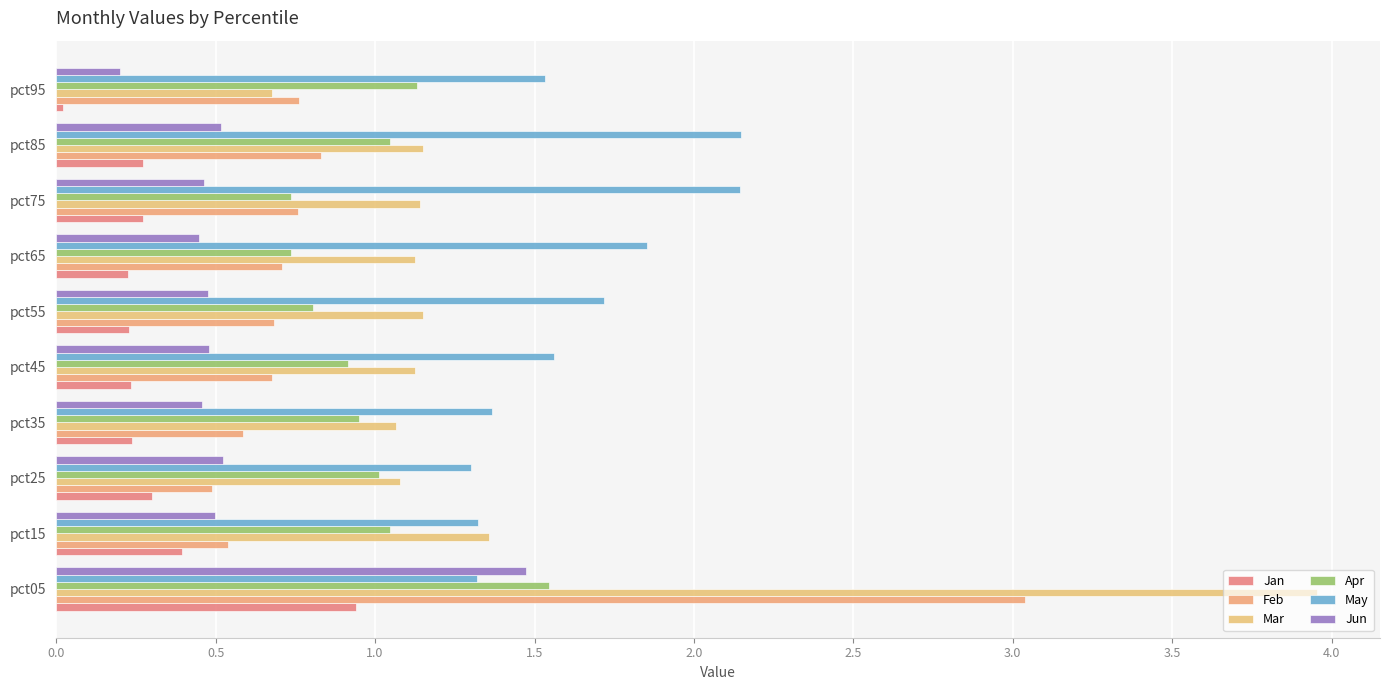

At which label is Jan closest to 0?

pct95